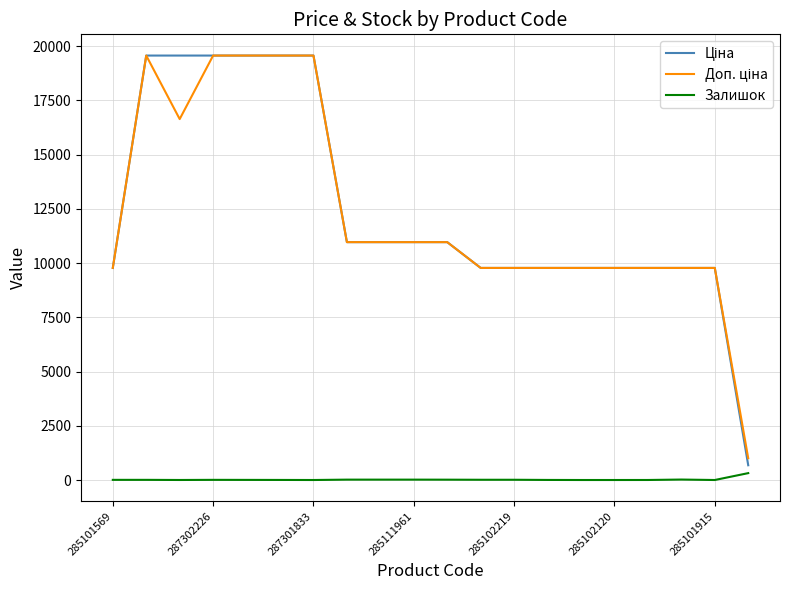

What is the greatest value displayed?

19564.9